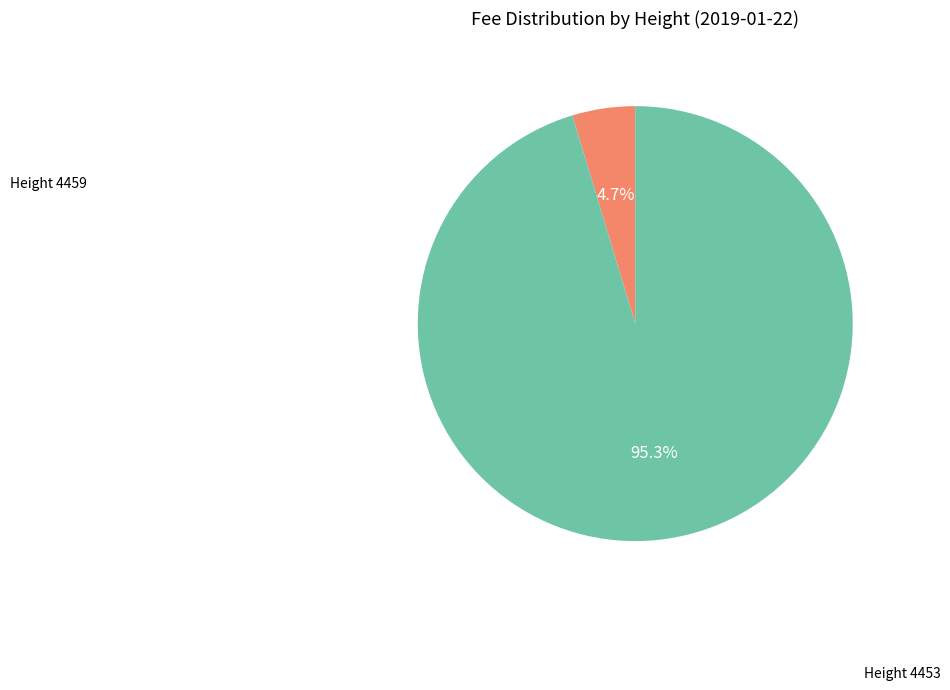

Is there a majority slice in this chart?

Yes